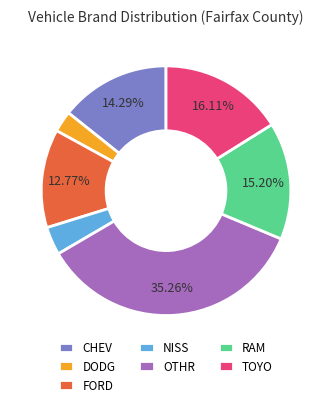

To the nearest percent, what is the difference between the largest and smallest slice percentages?

33%